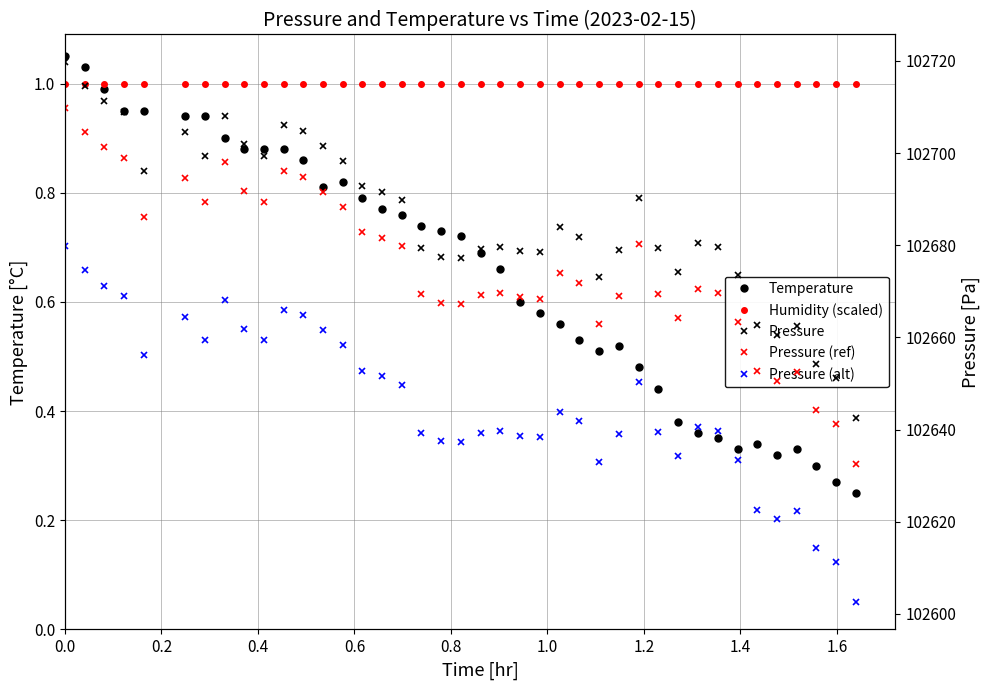

Between 22 and 32, which series saw the biggest shift?

Pressure